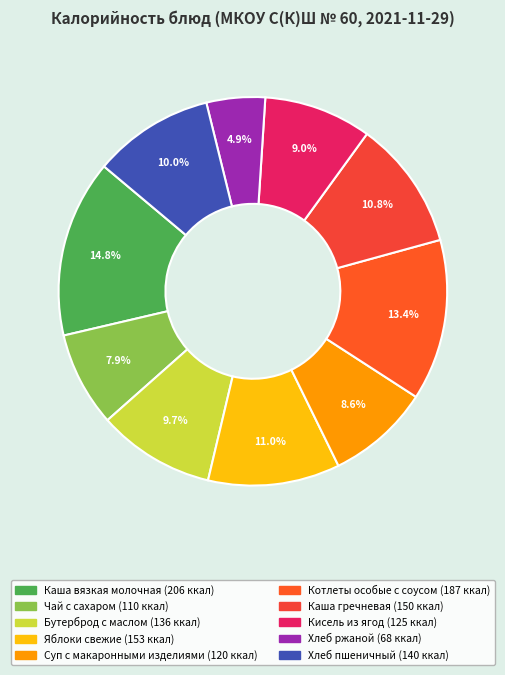

To the nearest percent, what is the combined percentage of Каша вязкая молочная and Хлеб ржаной?

20%